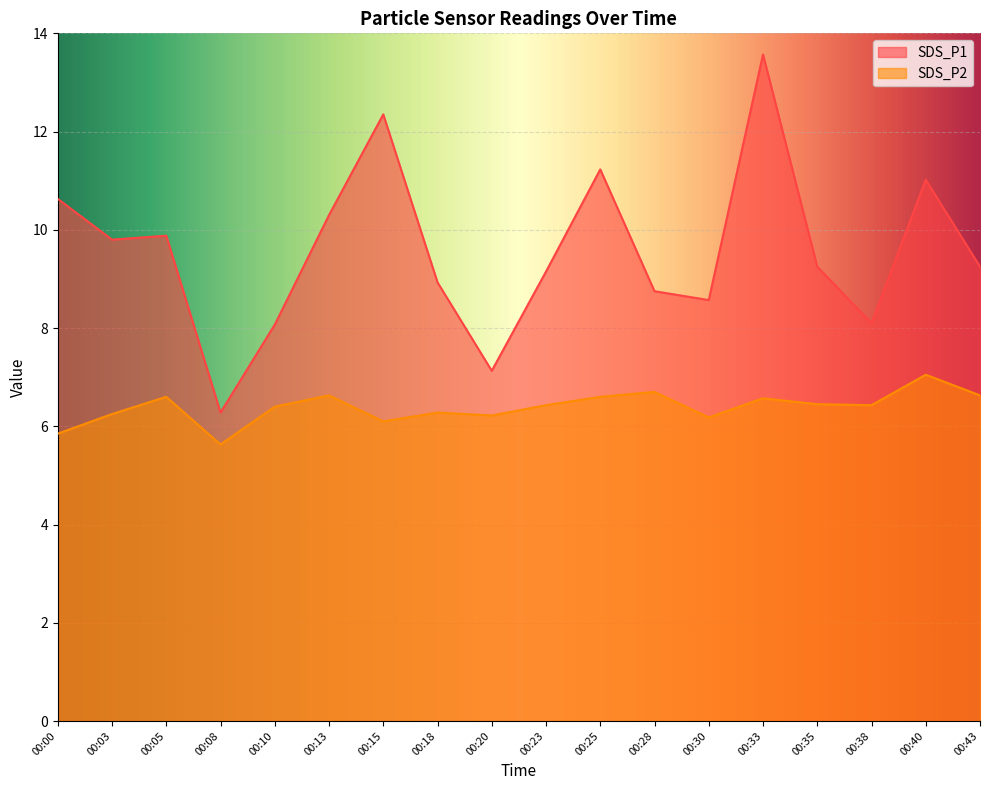

Reading left to right, extract all data points from this chart.

SDS_P1: 10.6	9.8	9.9	6.3	8.1	10.3	12.3	8.9	7.1	9.2	11.2	8.8	8.6	13.6	9.2	8.1	11.0	9.2
SDS_P2: 5.8	6.2	6.6	5.6	6.4	6.6	6.1	6.3	6.2	6.4	6.6	6.7	6.2	6.6	6.5	6.4	7.0	6.6